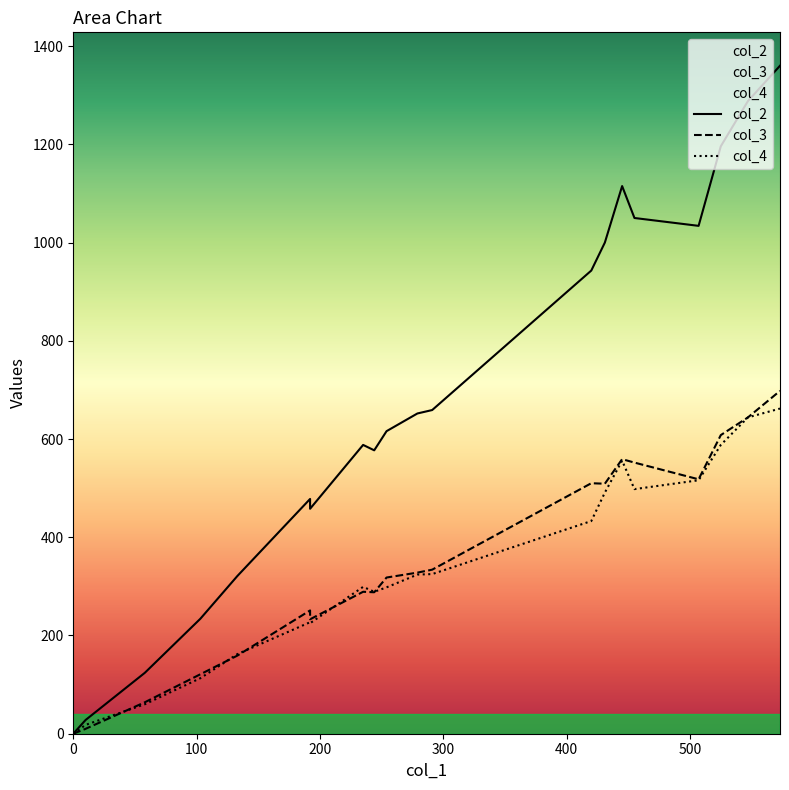

What is the sum of all col_2 values?

13721